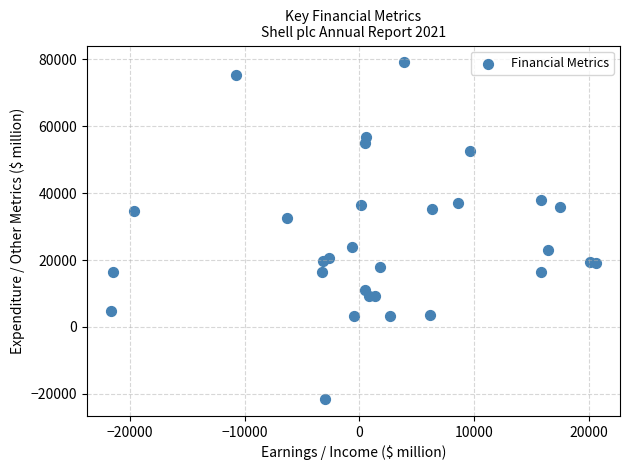

What Y value in the scatter plot is closest to 28779?

32502